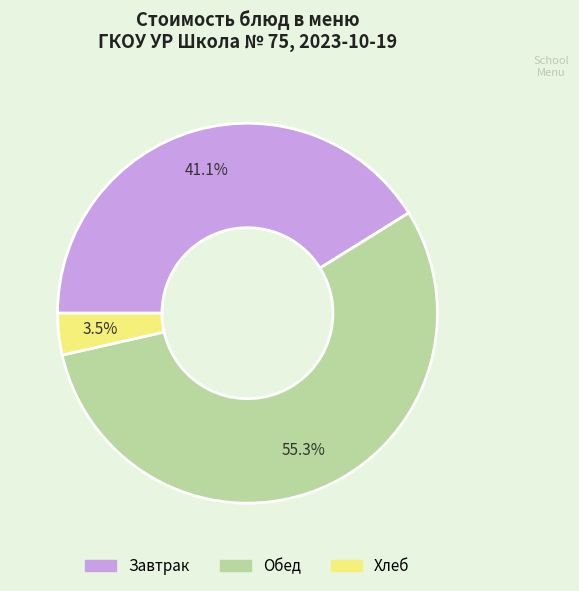

Is there a majority slice in this chart?

Yes